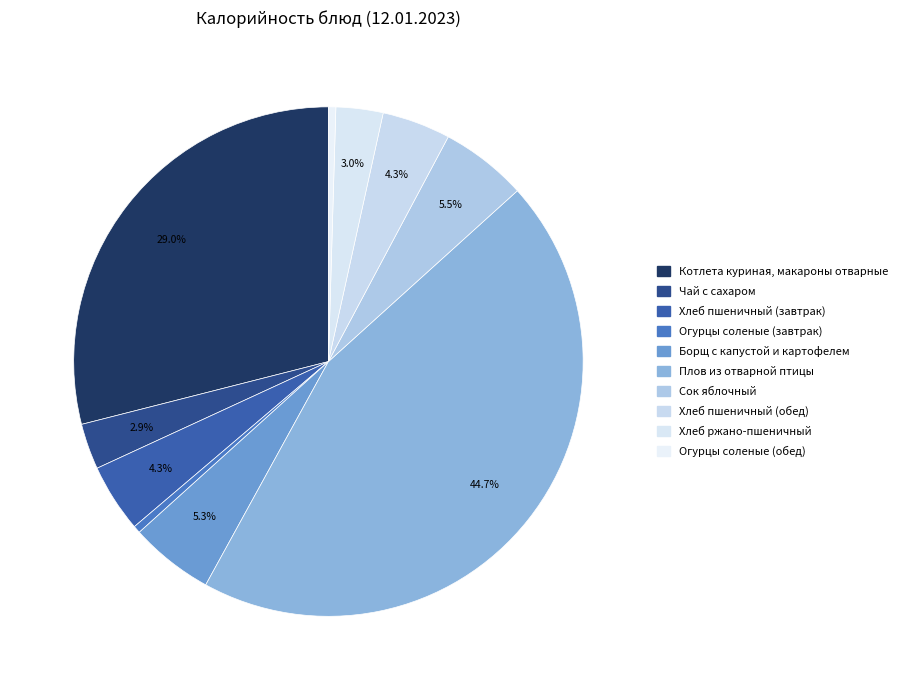

Combined, what portion of the pie is Огурцы соленые (обед) and Котлета куриная, макароны отварные?

29.4%